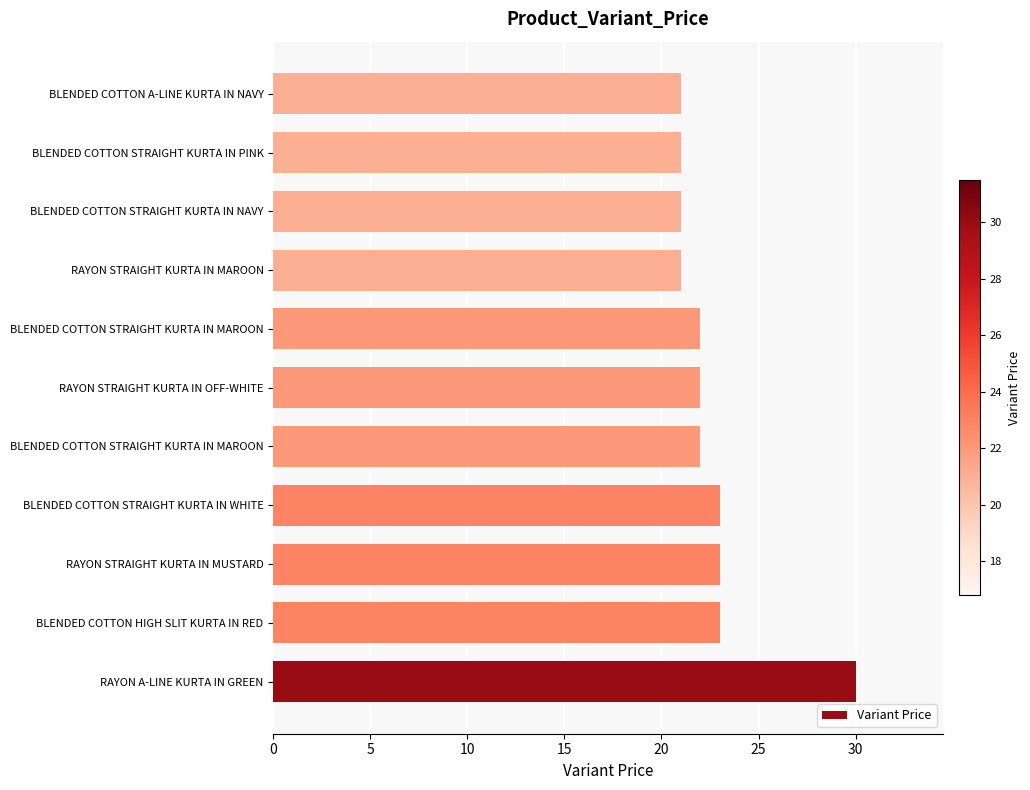

What is the maximum value shown in the chart?

30